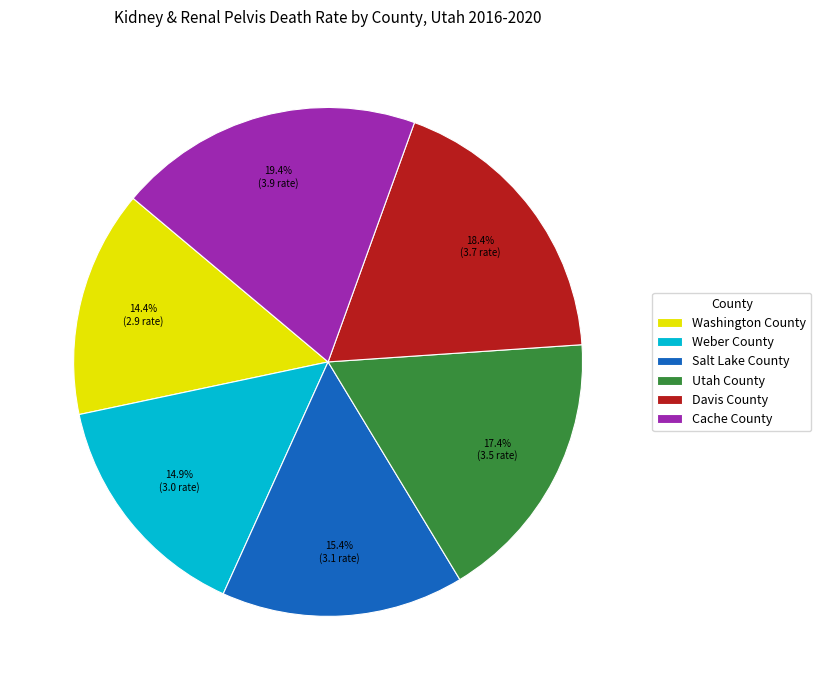

Approximately how many times larger is the value at Salt Lake County compared to Washington County?

1.1